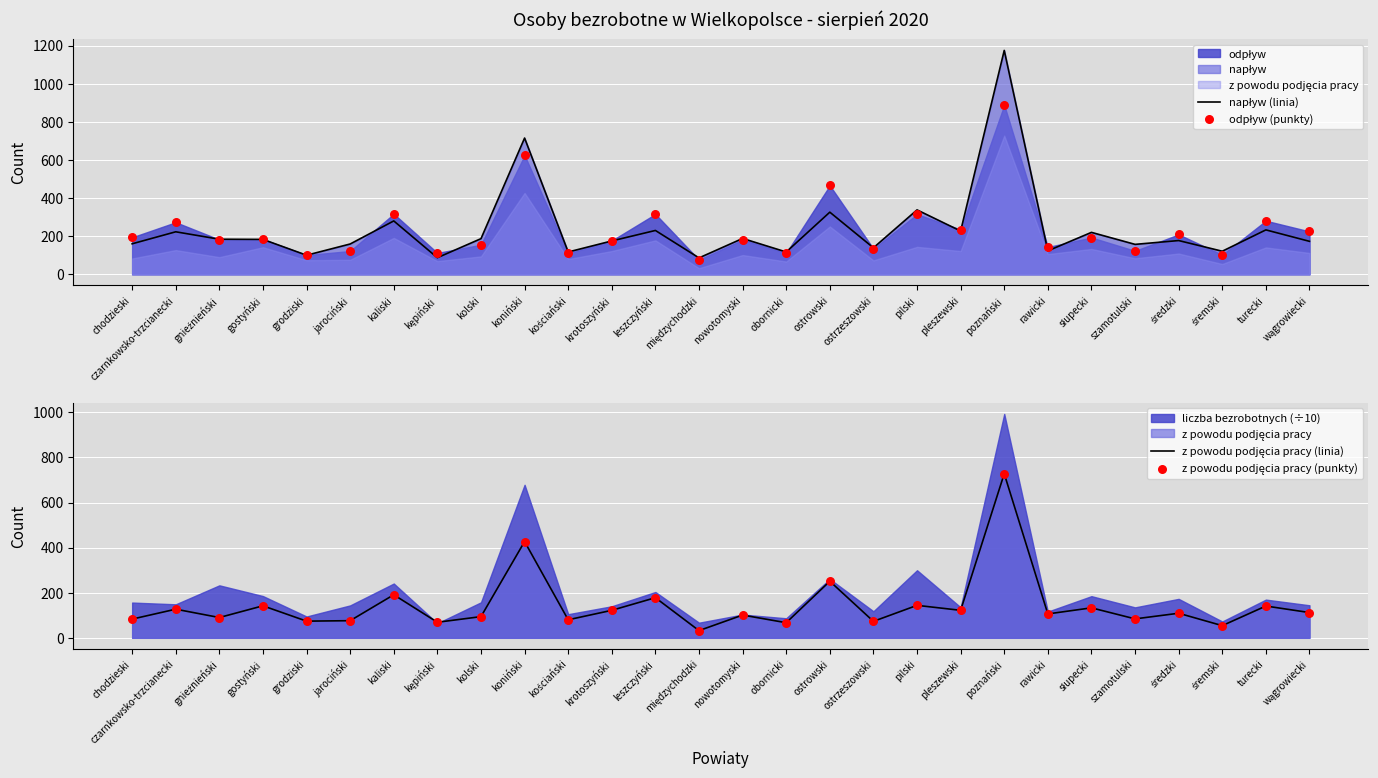

Which series contains the highest Y value?

napływ (linia)